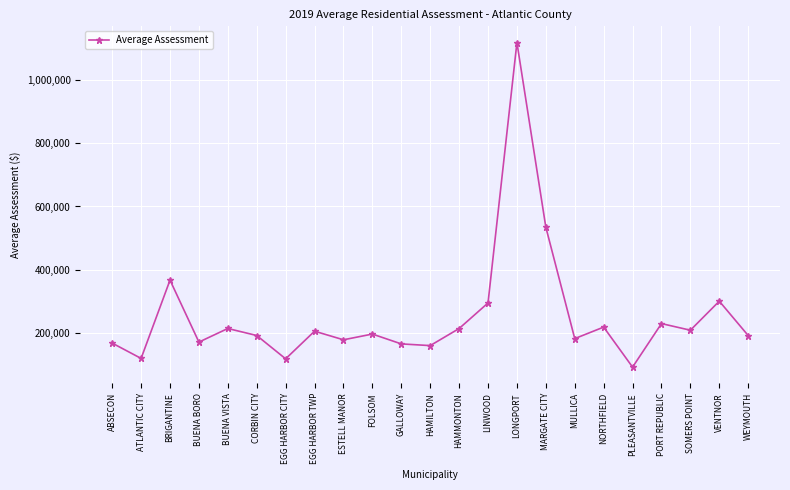

What is the sum of the values at PORT REPUBLIC and GALLOWAY?

397864.6